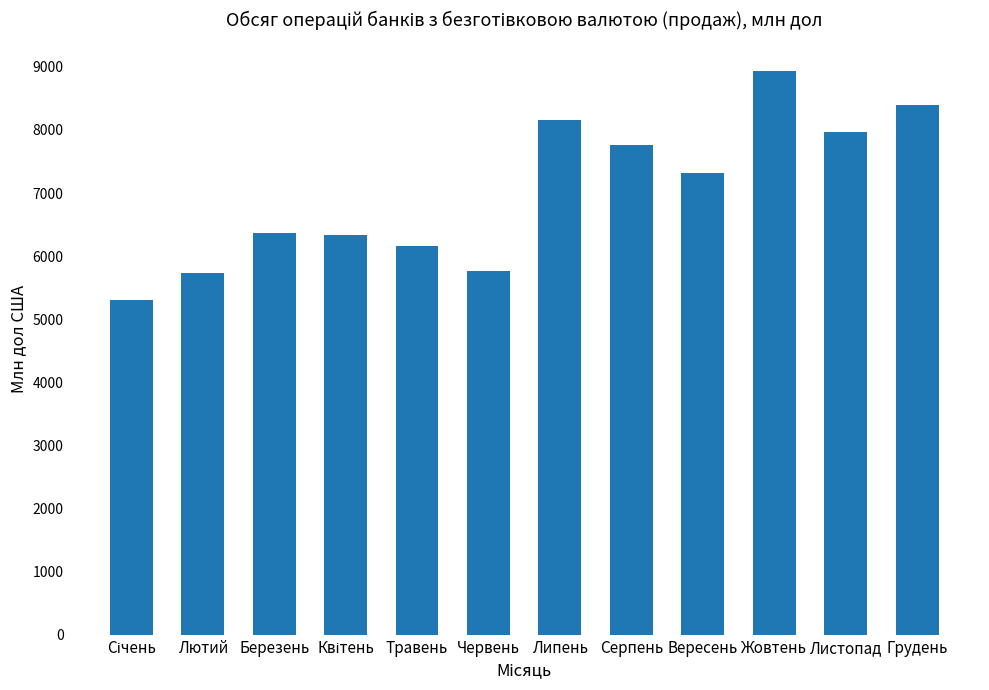

Does the chart contain any negative values?

No